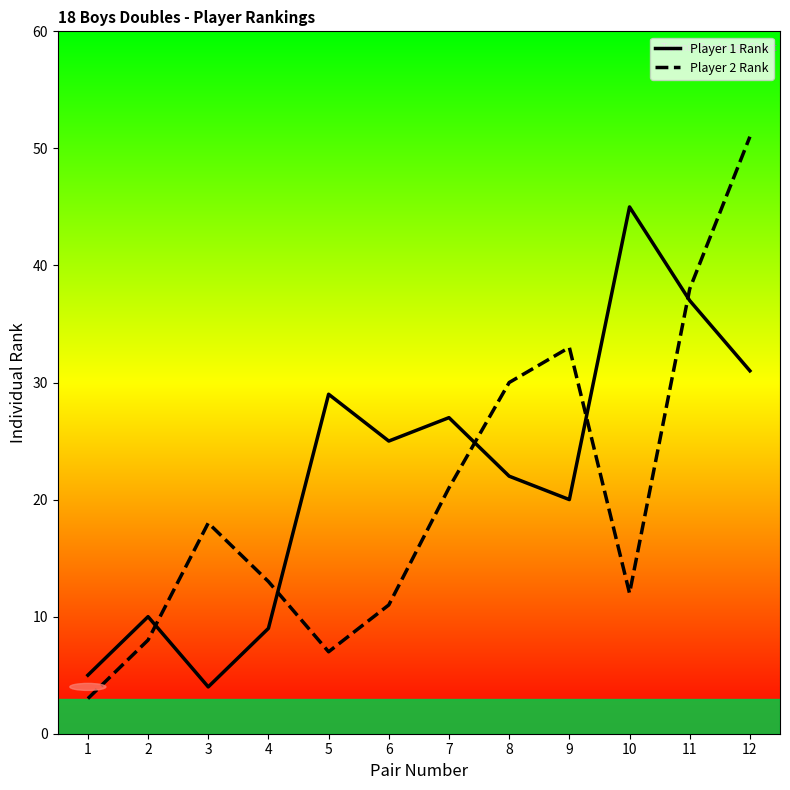

What is the average value of the Player 2 Rank series?

20